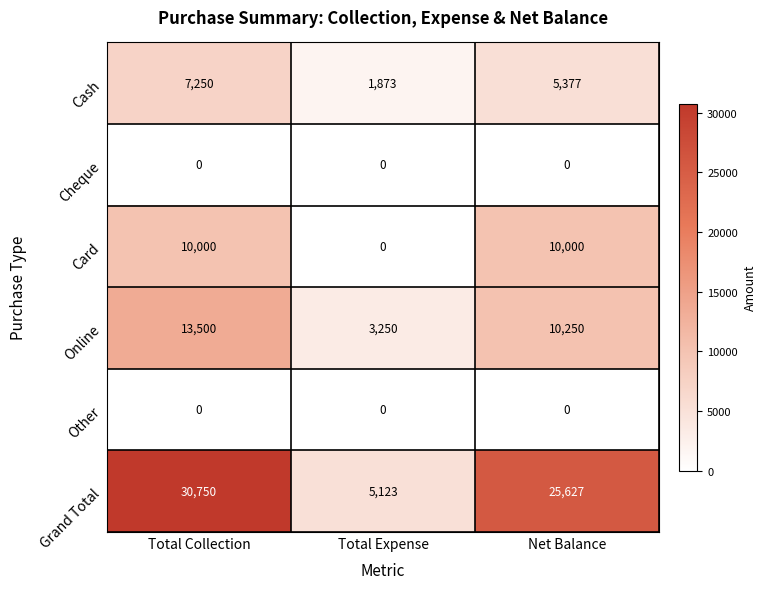

What is the sum of all Cash values?

14500